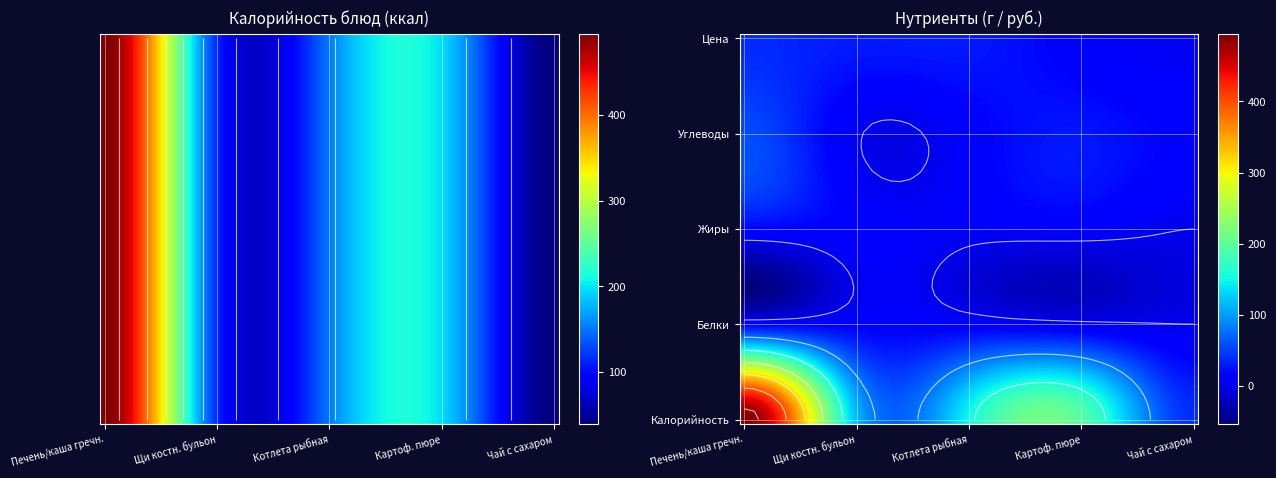

What is the difference between the maximum and minimum values in the Печень тушеная/ каша гречневая series?

458